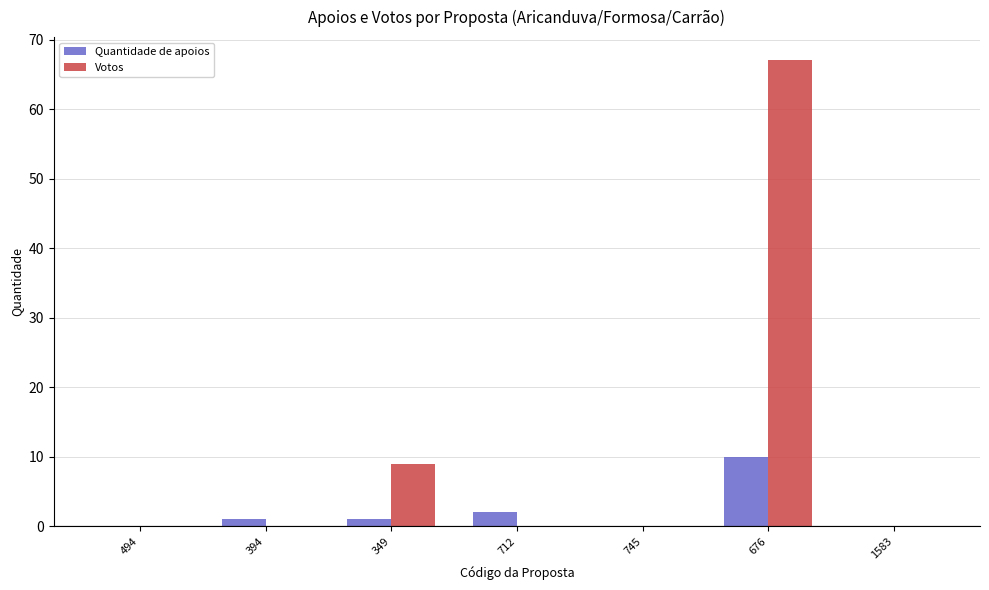

What is the average value of the Quantidade de apoios series?

2